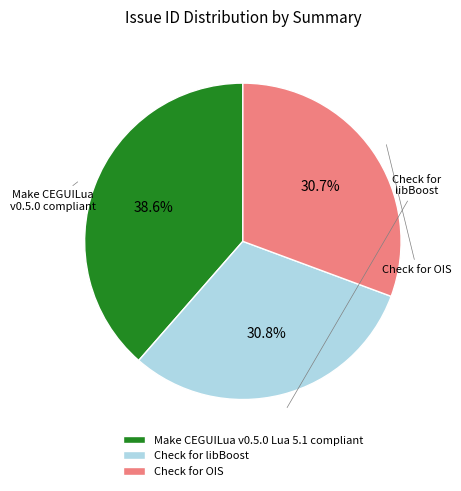

What percentage is NOT represented by Check for OIS?

69.3%